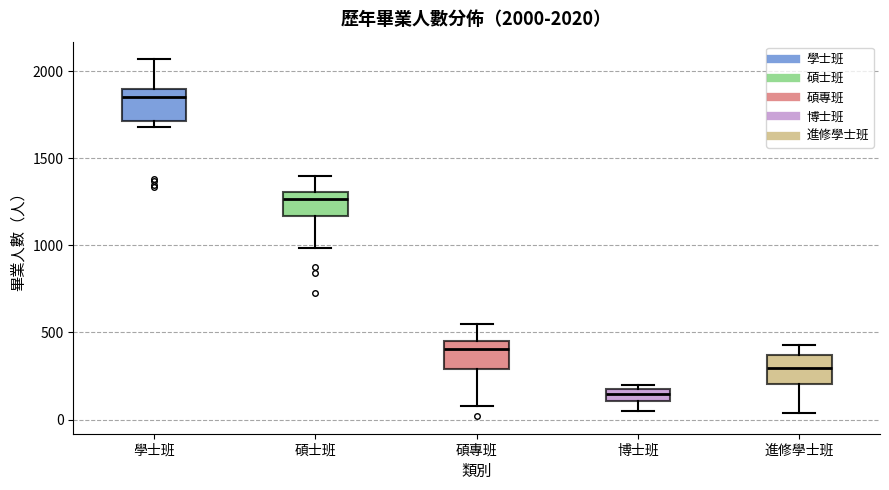

Which box's median line is the highest?

學士班